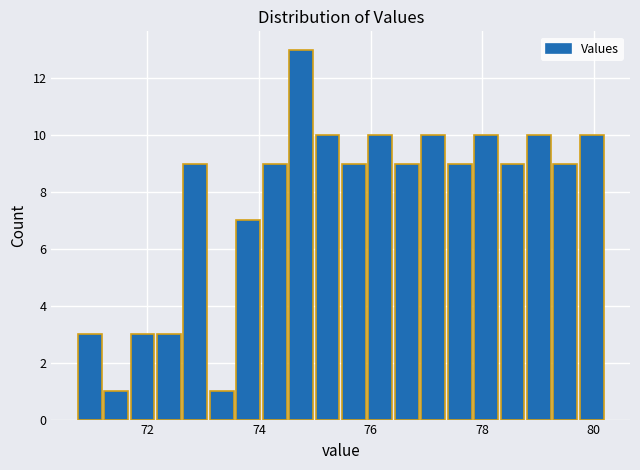

Read against the x-axis, roughly where is the centre of the tallest bar?

74.8